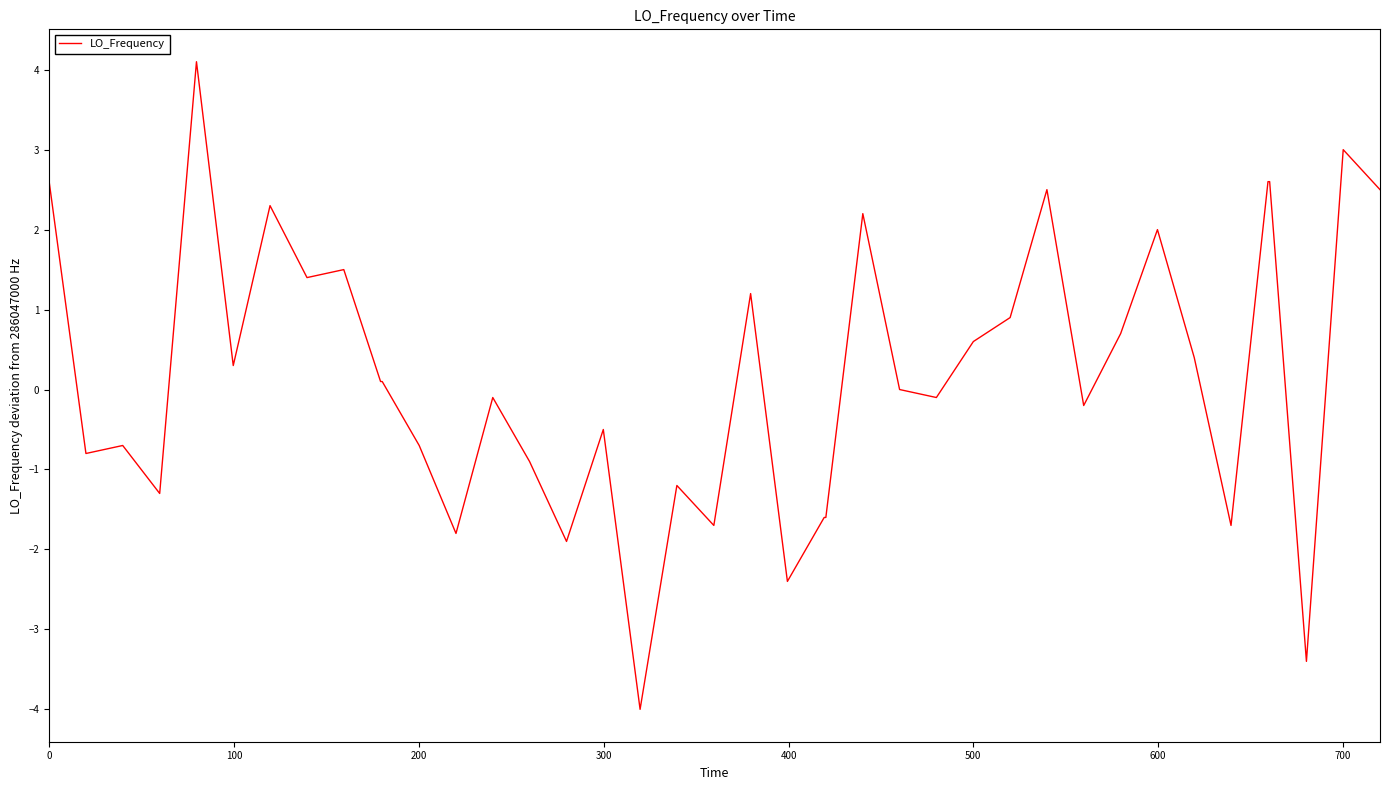

What is the maximum value shown in the chart?

4.1